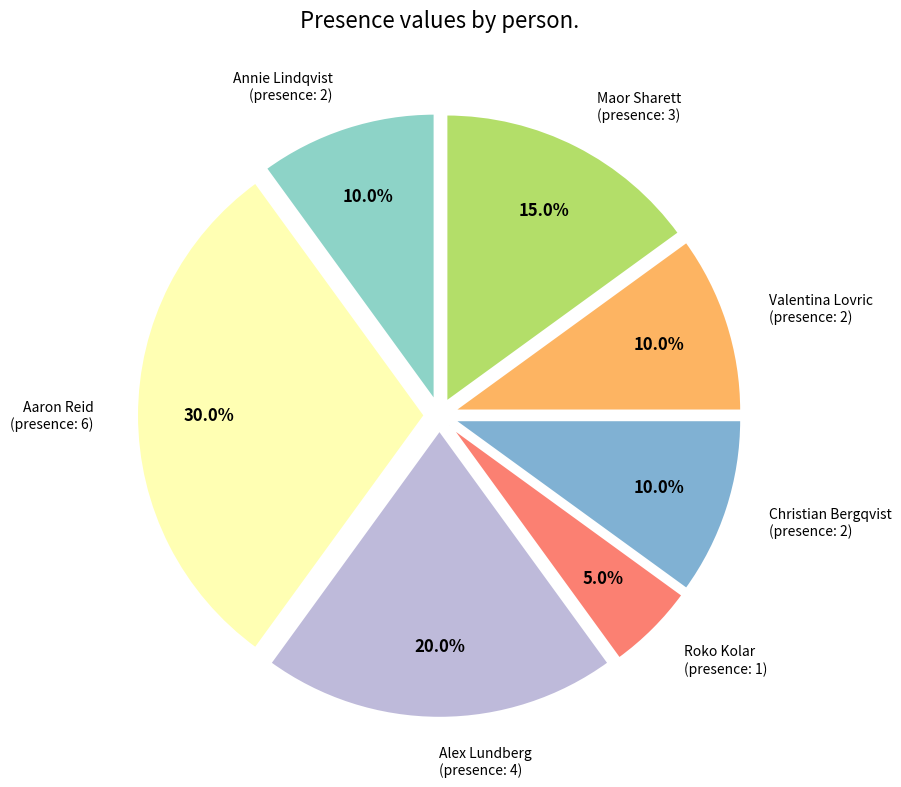

Is the sum of Christian Bergqvist and Valentina Lovric greater than half?

No